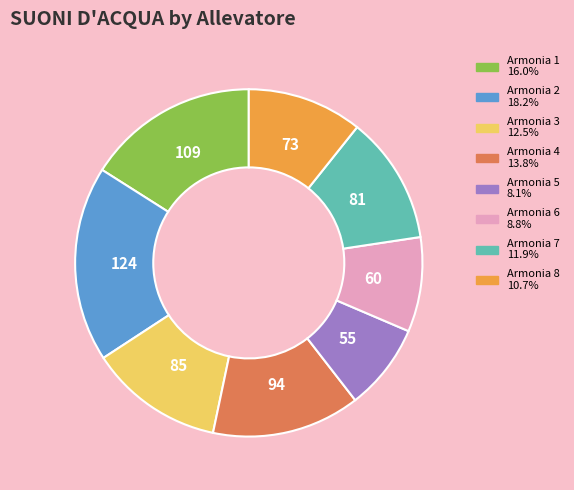

Is there a majority slice in this chart?

No